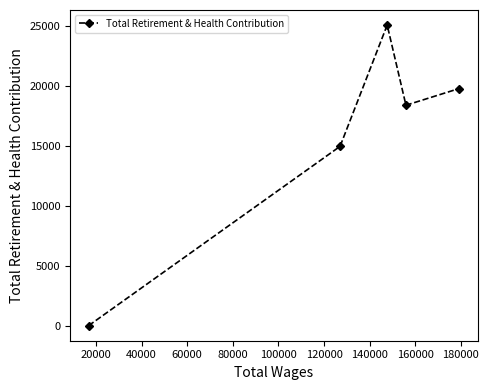

True or false: there are more than 1 points higher than both neighbors.

False